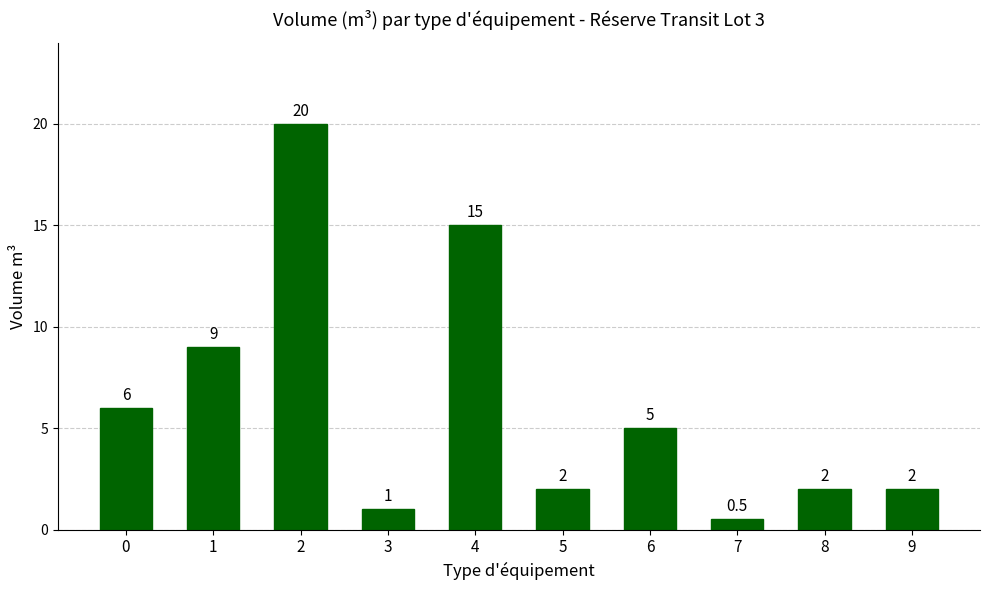

How many values are below 5?

5